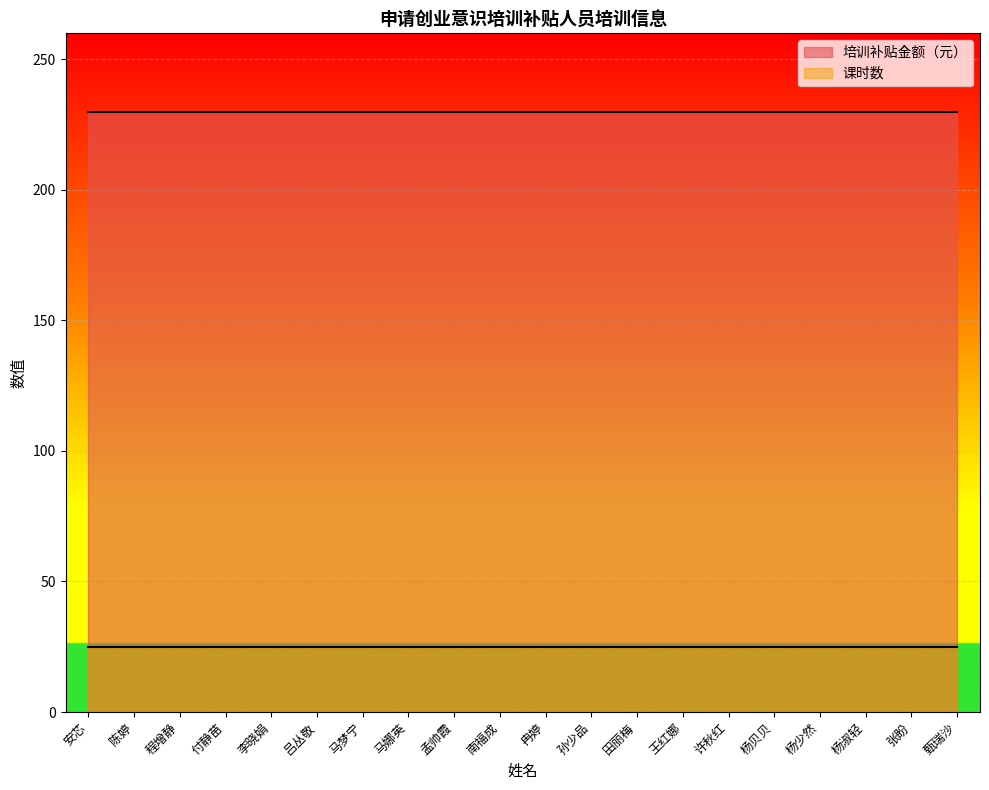

The value of 培训补贴金额（元） at 程增静 is 314. True or false?

False